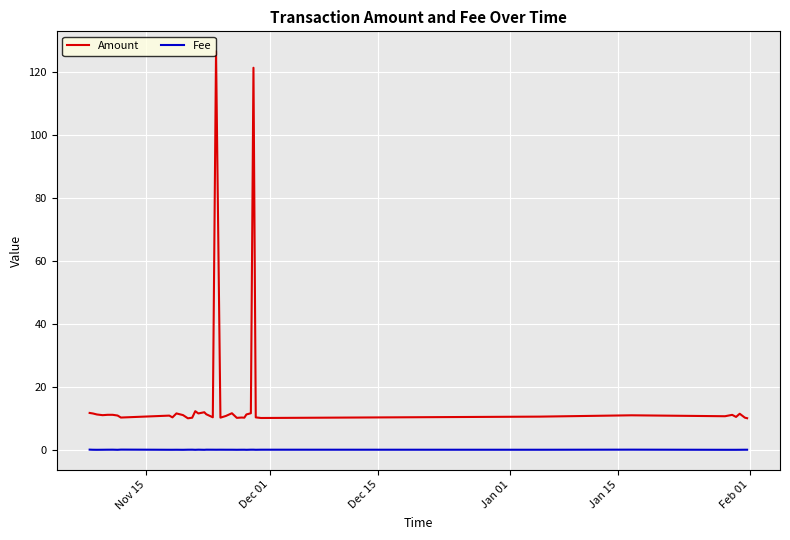

Which series has the largest total across all categories?

Amount